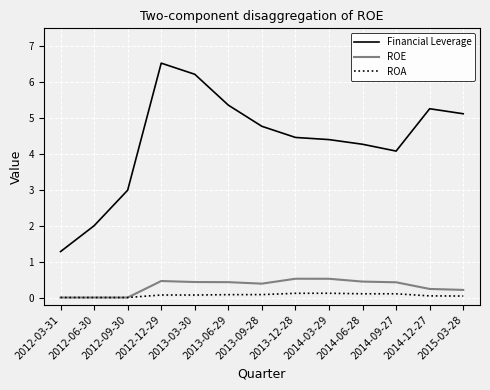

True or false: ROE has a value of 0.4 at 2013-03-30.

True